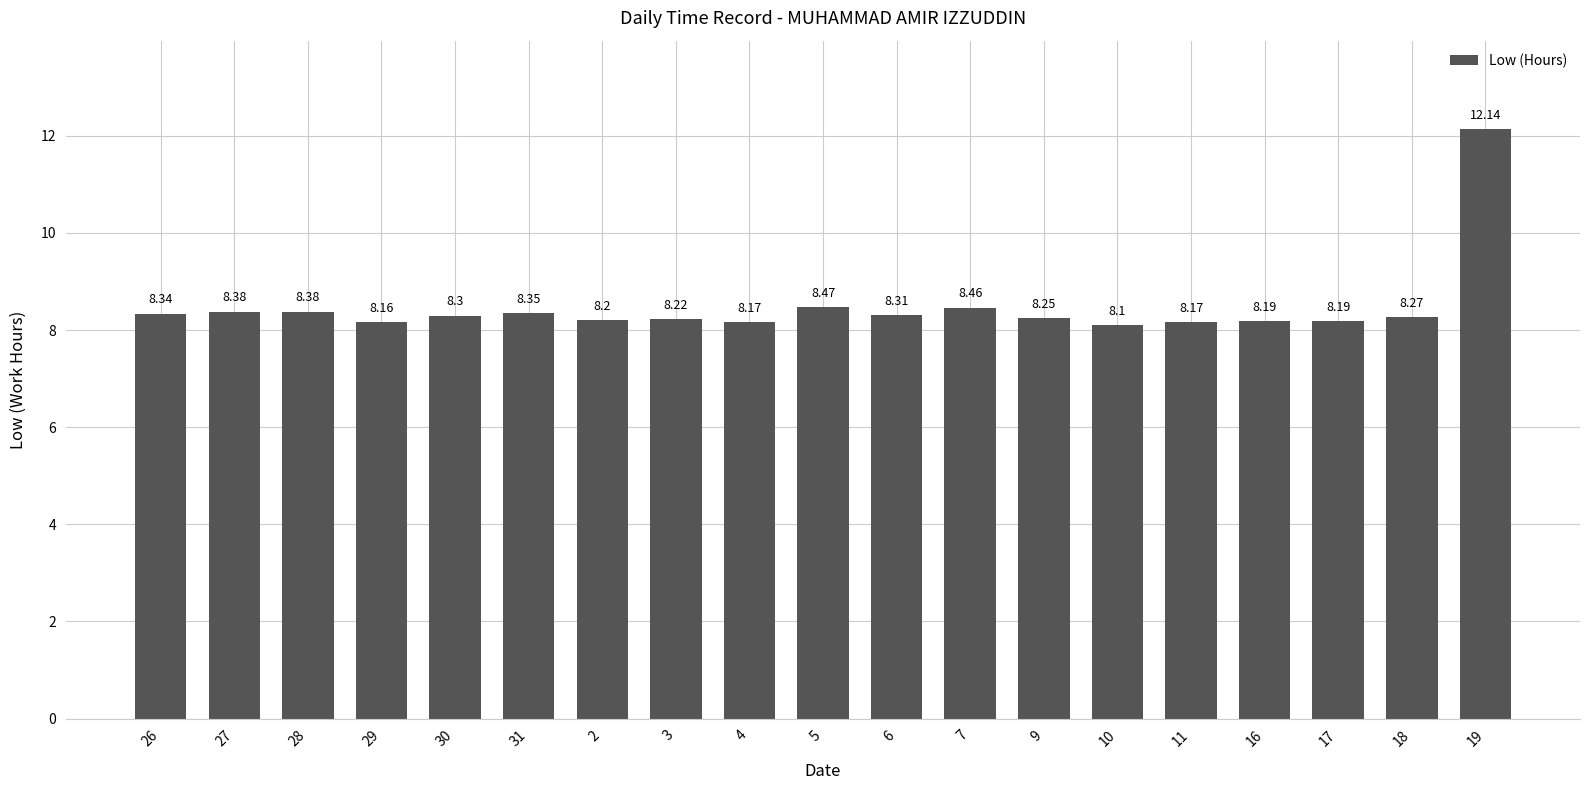

What is the sum of all values?

161.1